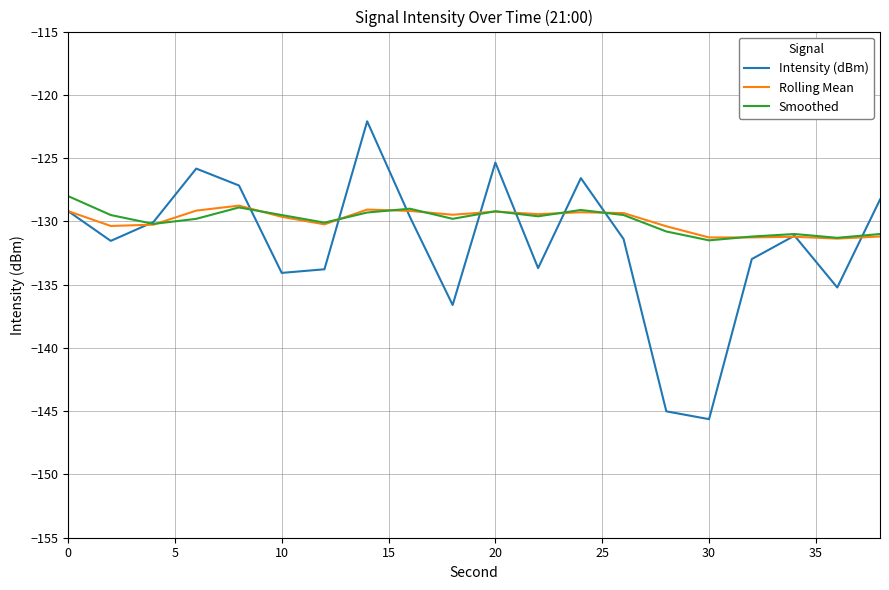

What is the greatest value displayed?

-122.1